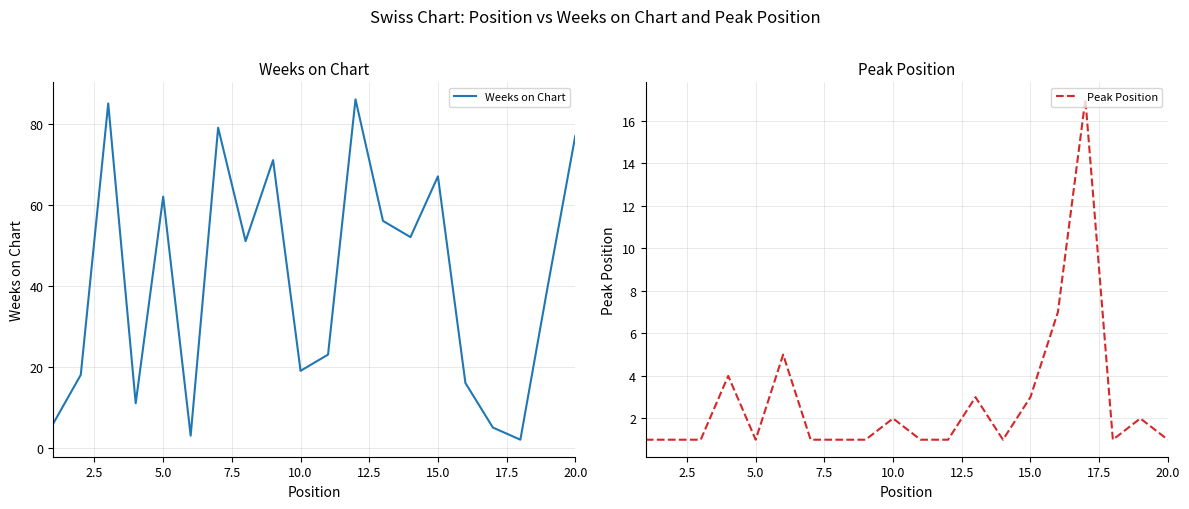

List the series in order of their peak value, highest first.

Weeks on Chart, Peak Position